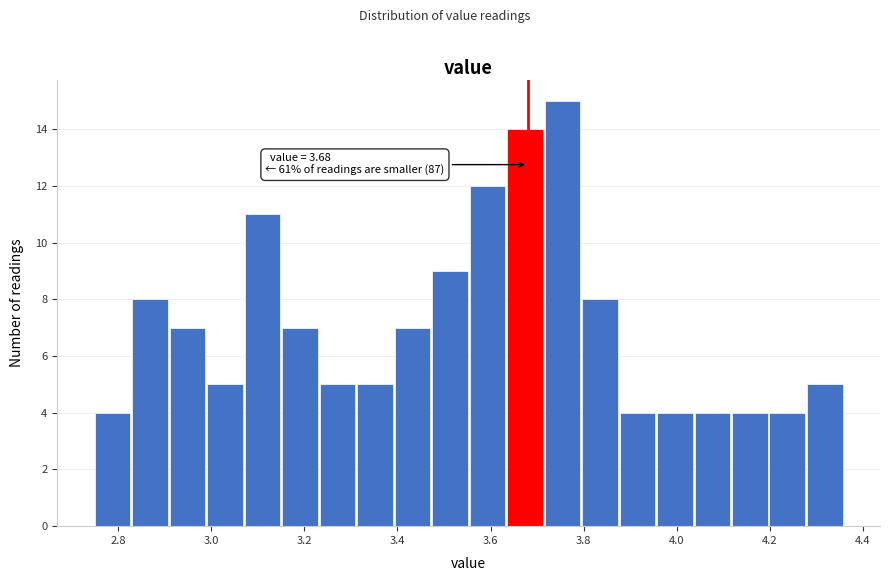

Over which range of the x-axis is the bar tallest?

3.72 to 3.80